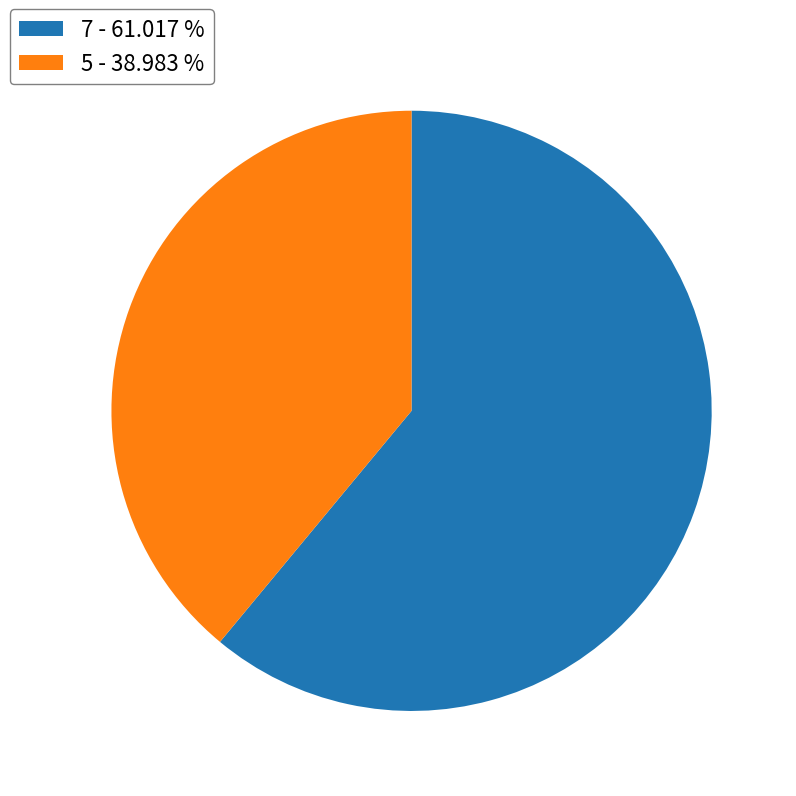

The 5 slice represents 39% of the pie. True or false?

True